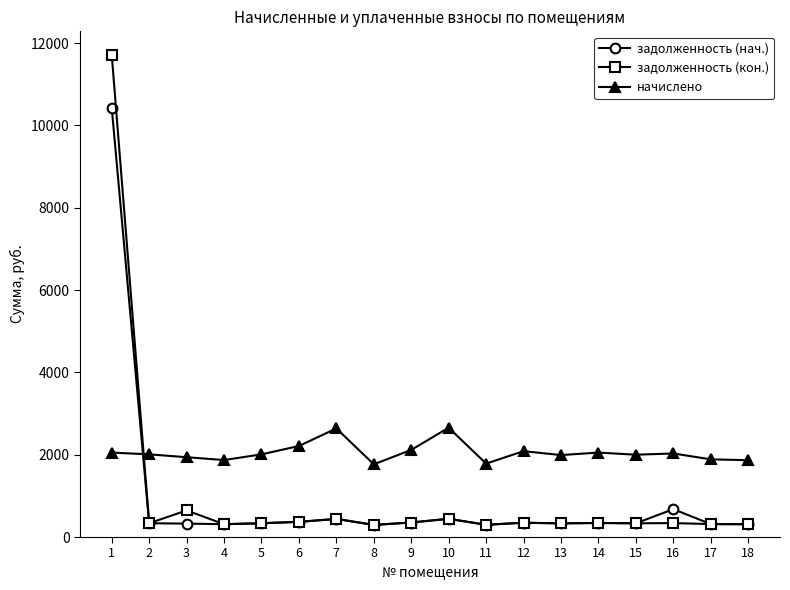

At which label does начислено first exceed 2008?

1